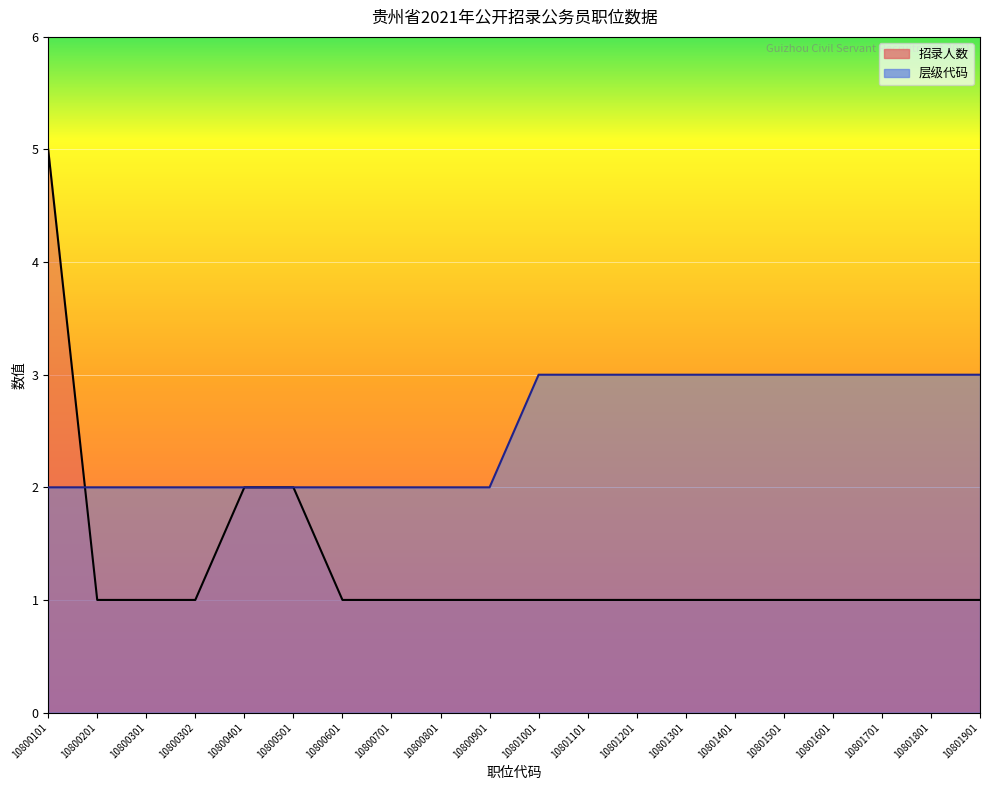

What is the difference between the 层级代码 values at 10801901 and 10800501?

1